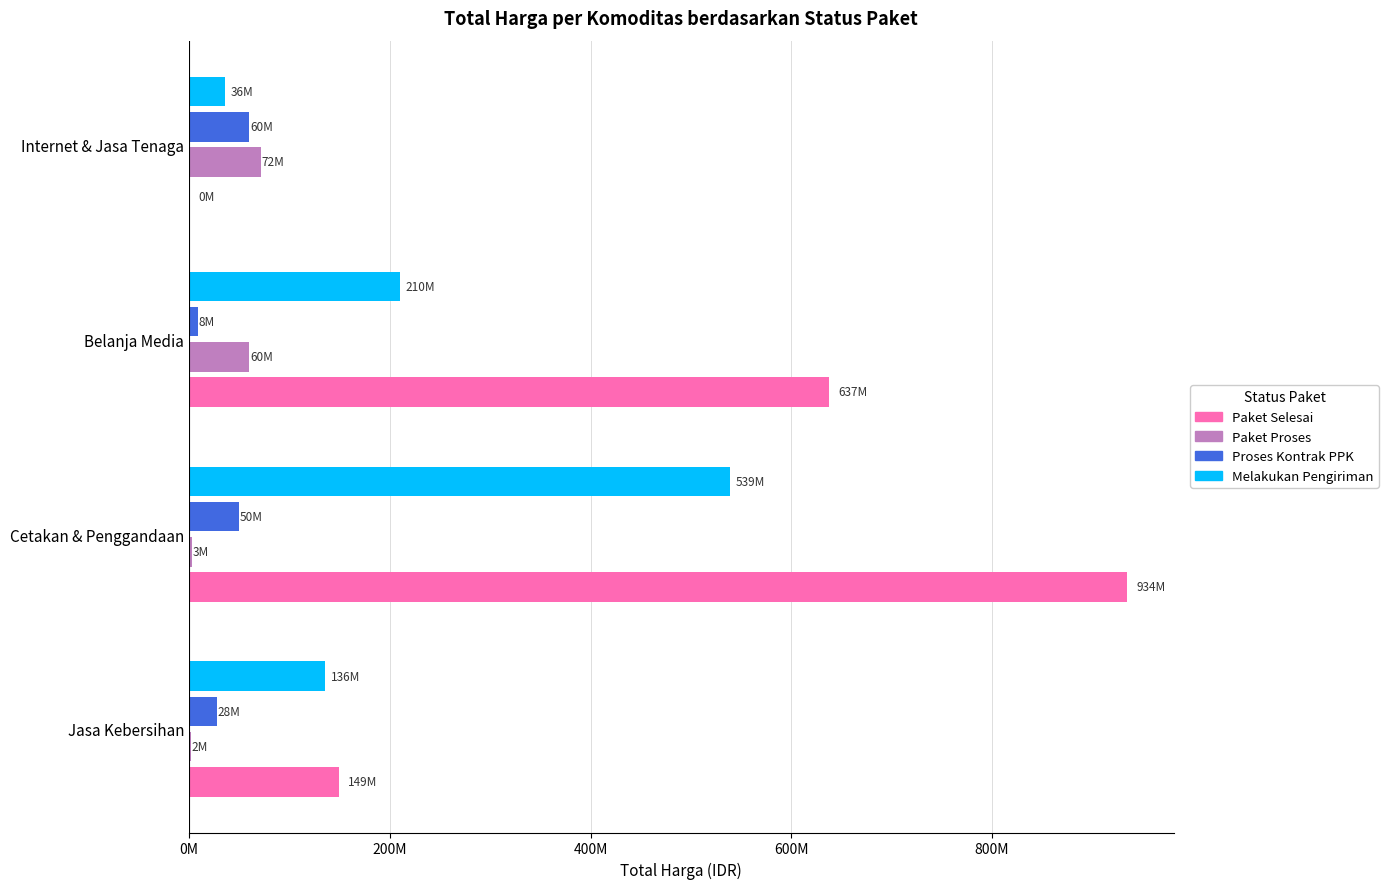

How many data points in Proses Kontrak PPK are above 49500000?

1